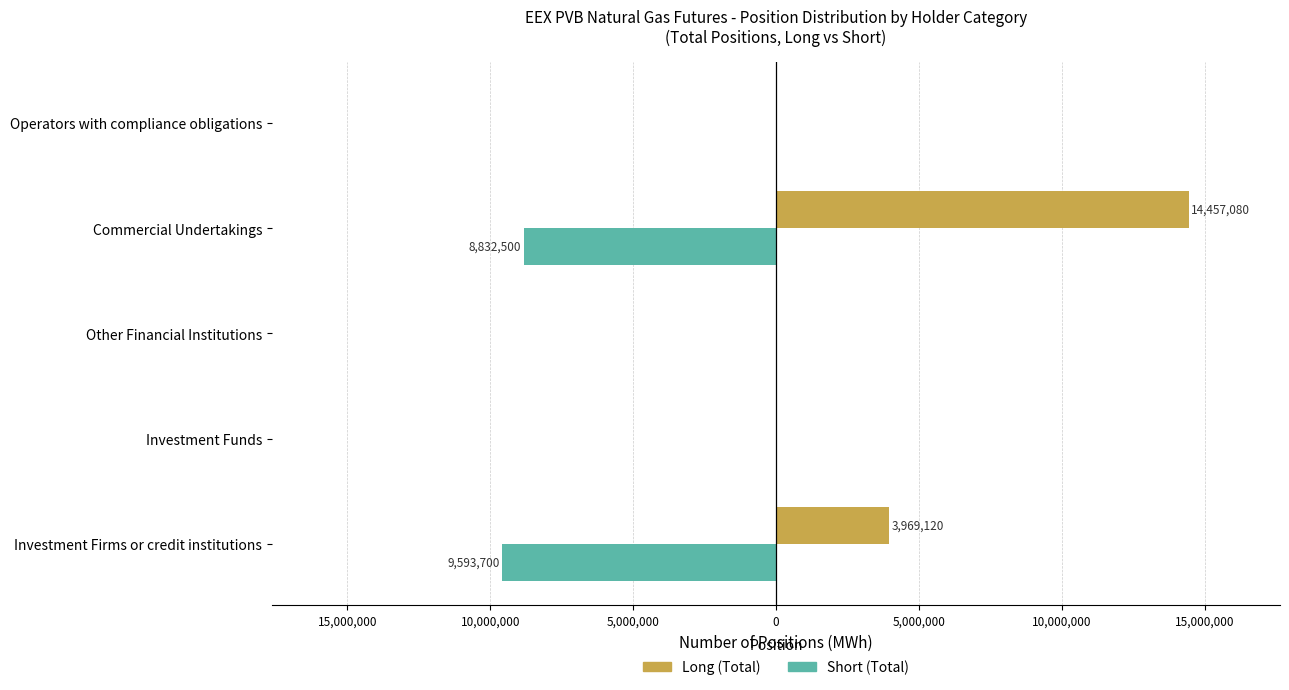

What are all the series names shown in the legend?

Long (Total), Short (Total)